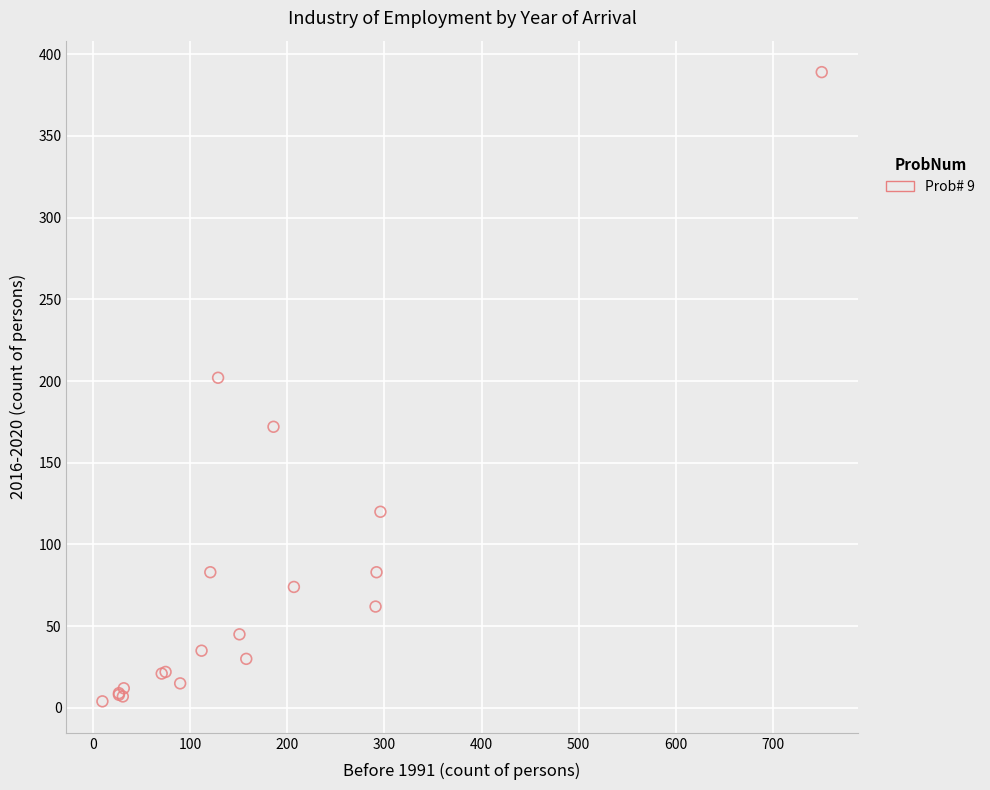

What Y value in the scatter plot is closest to 196?

202